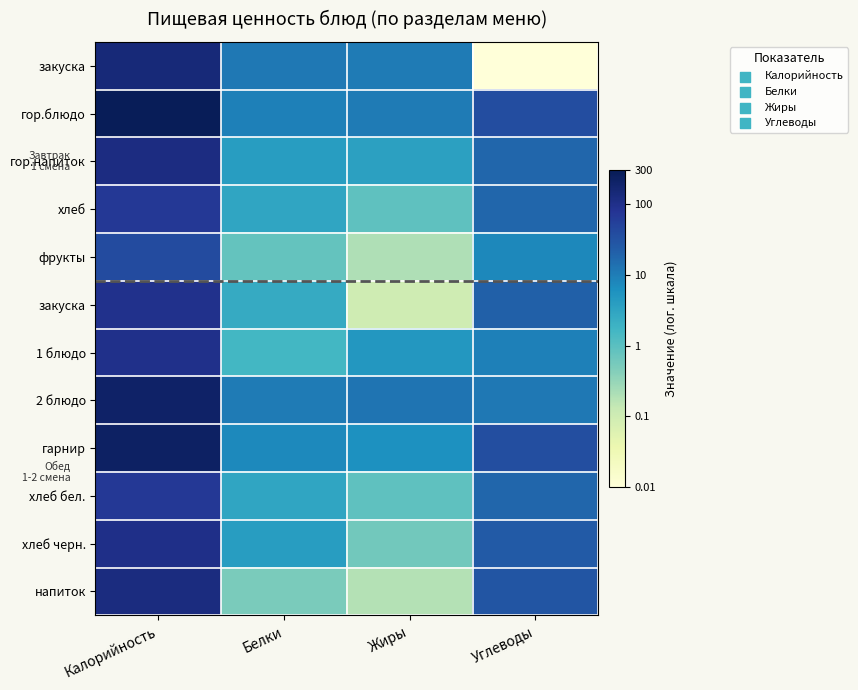

At how many categories does at least one series exceed 1?

4